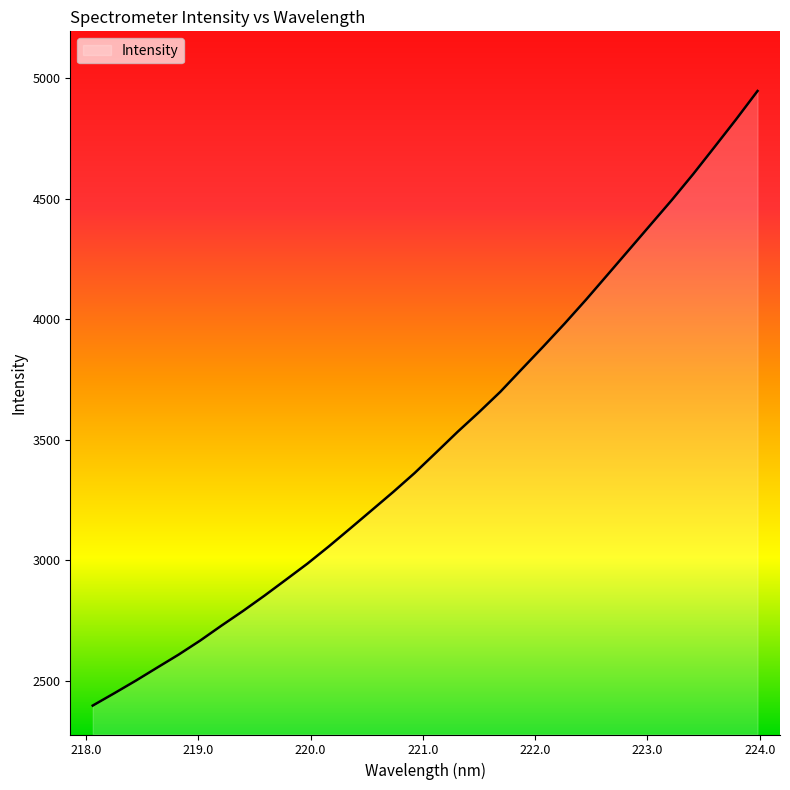

What is the maximum value shown in the chart?

4945.8